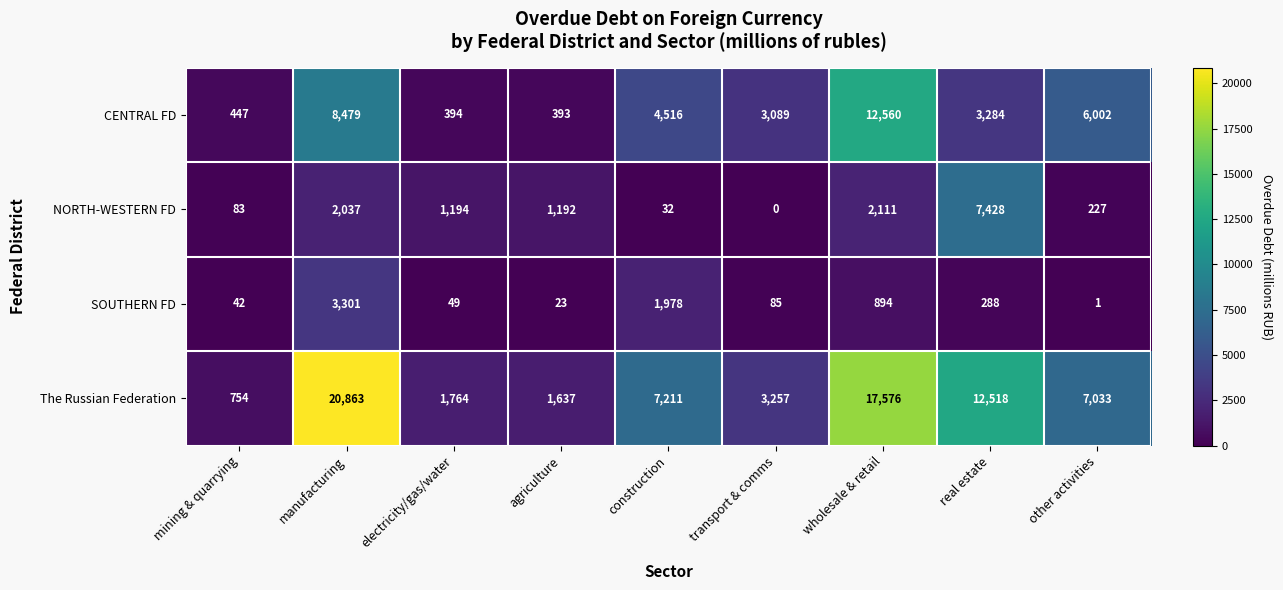

Rank the series at manufacturing from lowest to highest value.

NORTH-WESTERN FD, SOUTHERN FD, CENTRAL FD, The Russian Federation